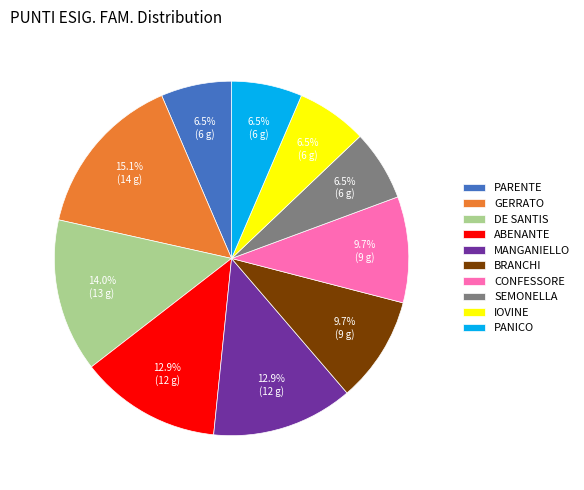

The IOVINE slice represents 13% of the pie. True or false?

False